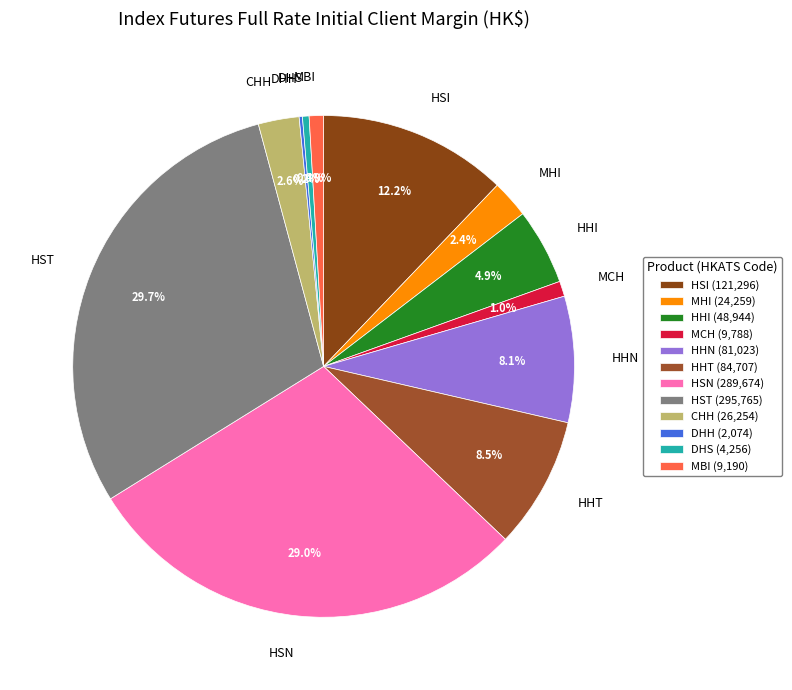

The HSN slice represents 34% of the pie. True or false?

False